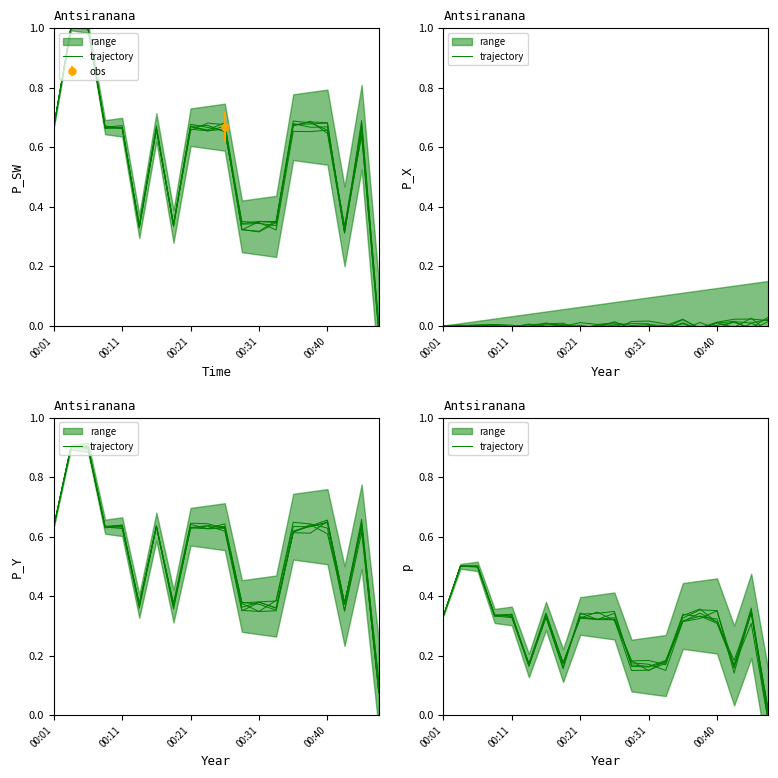

The chart shows a value of 0.2 at 00:11. True or false?

False